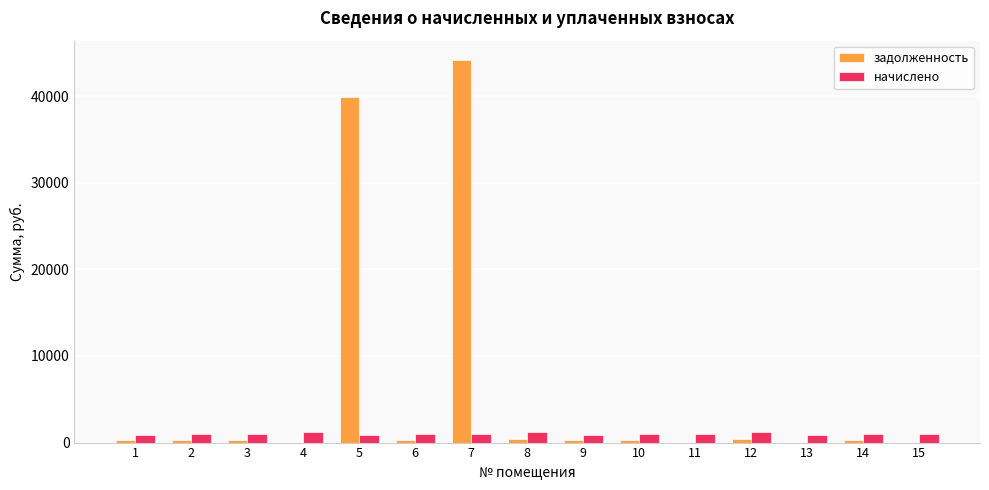

Which series changed the most between 5 and 14?

задолженность